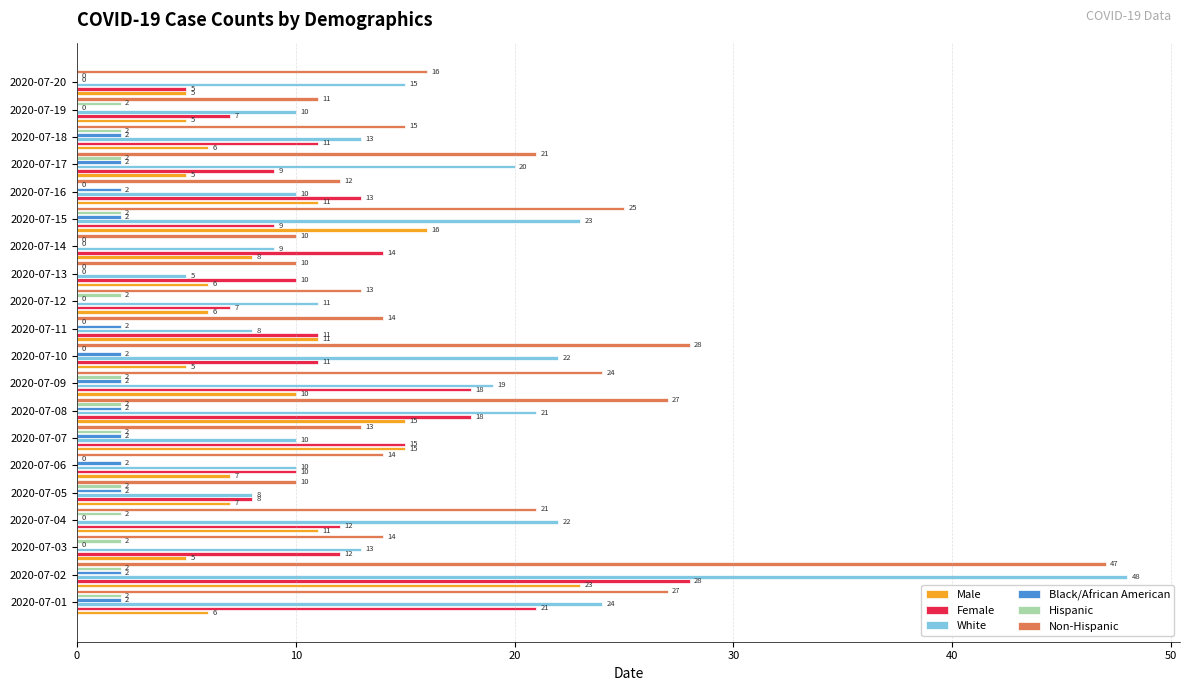

Where is Female nearest to the value 16?

2020-07-07